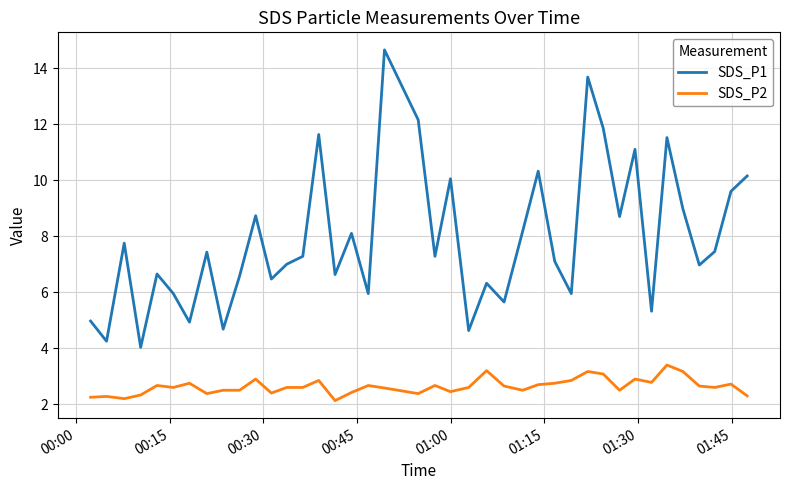

What is the difference between the maximum and minimum values in the SDS_P2 series?

1.3